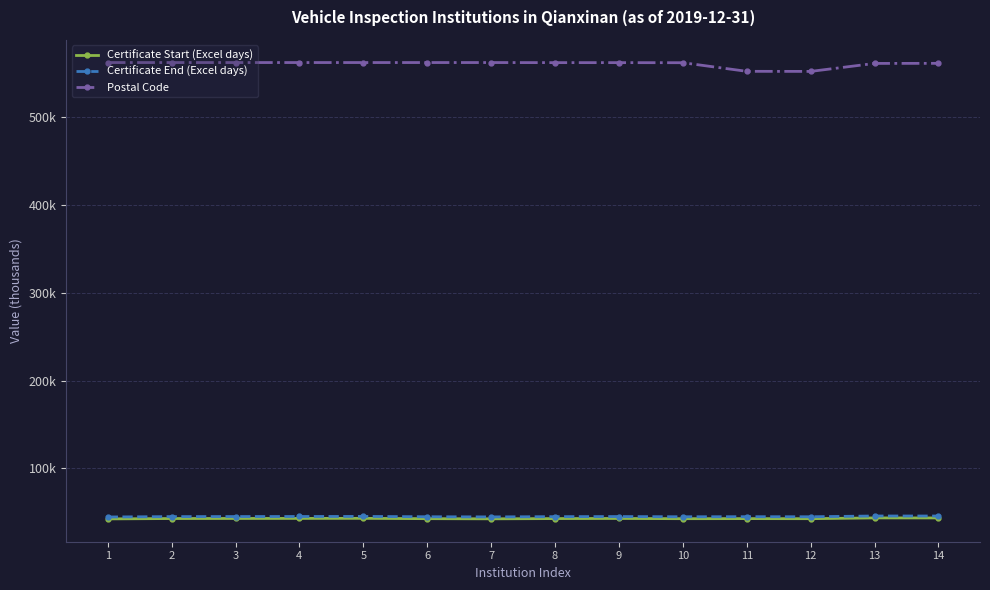

What is the average value of the Certificate Start (Excel days) series?

42.8